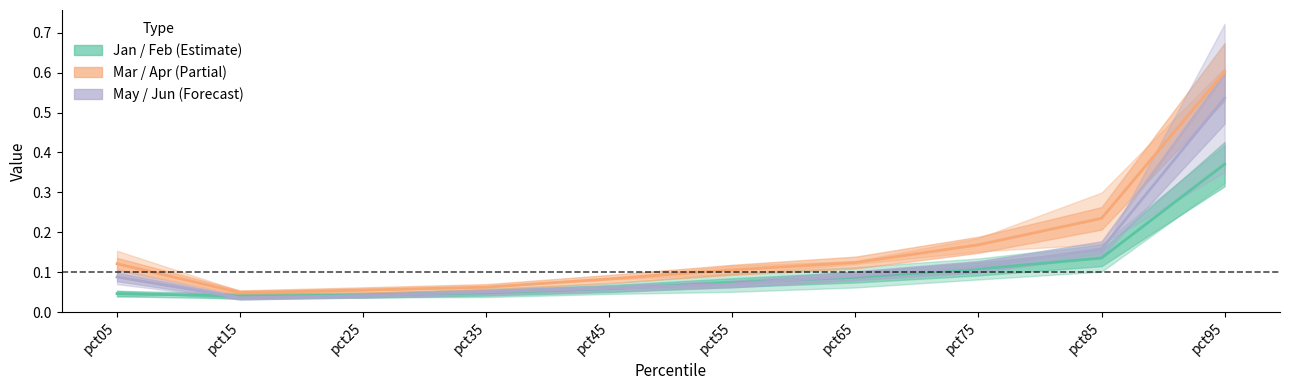

What is the value of the May / Jun (Forecast) point at the 7th from the left?

0.1